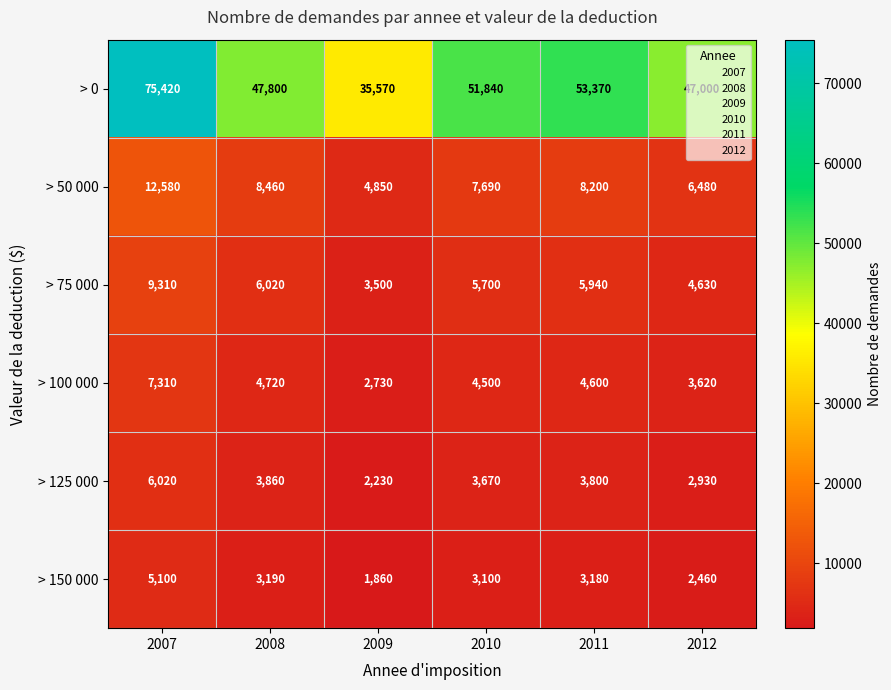

What is the sum of the > 0 values at 2012 and 2007?

122420